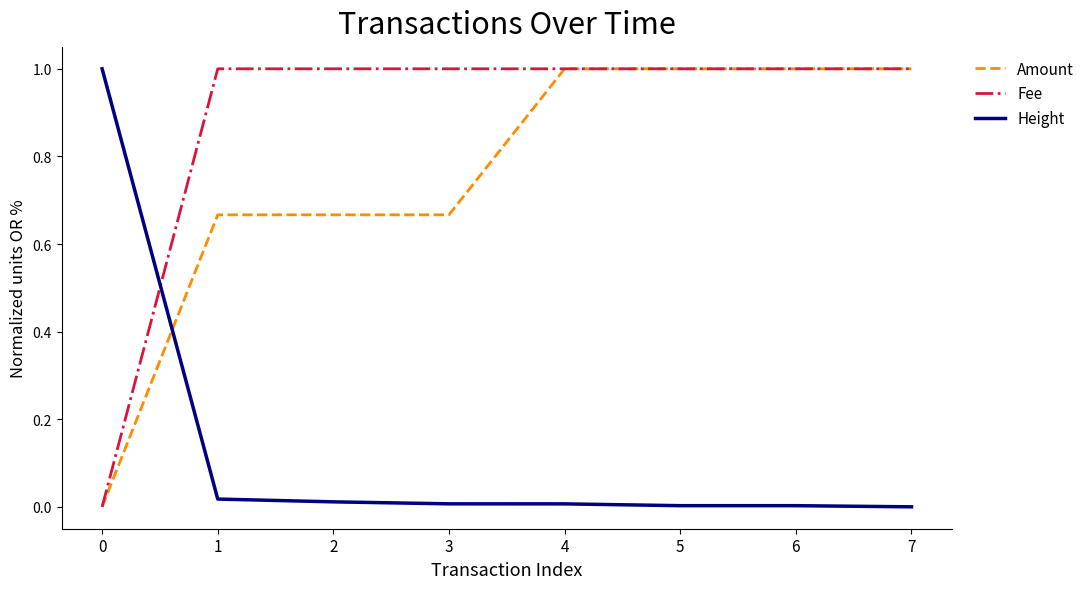

How many positive values does the Amount series have?

7